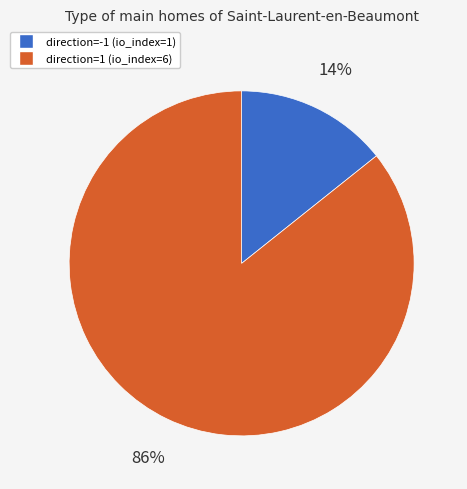

Rank the categories by value from highest to lowest.

direction=1 (io_index=6), direction=-1 (io_index=1)